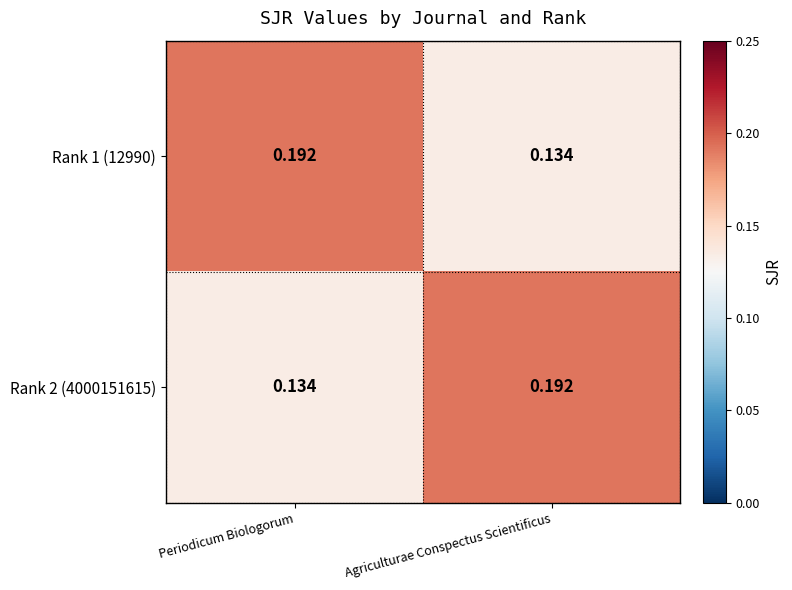

At which label is Rank 1 (12990) closest to 0?

Agriculturae Conspectus Scientificus